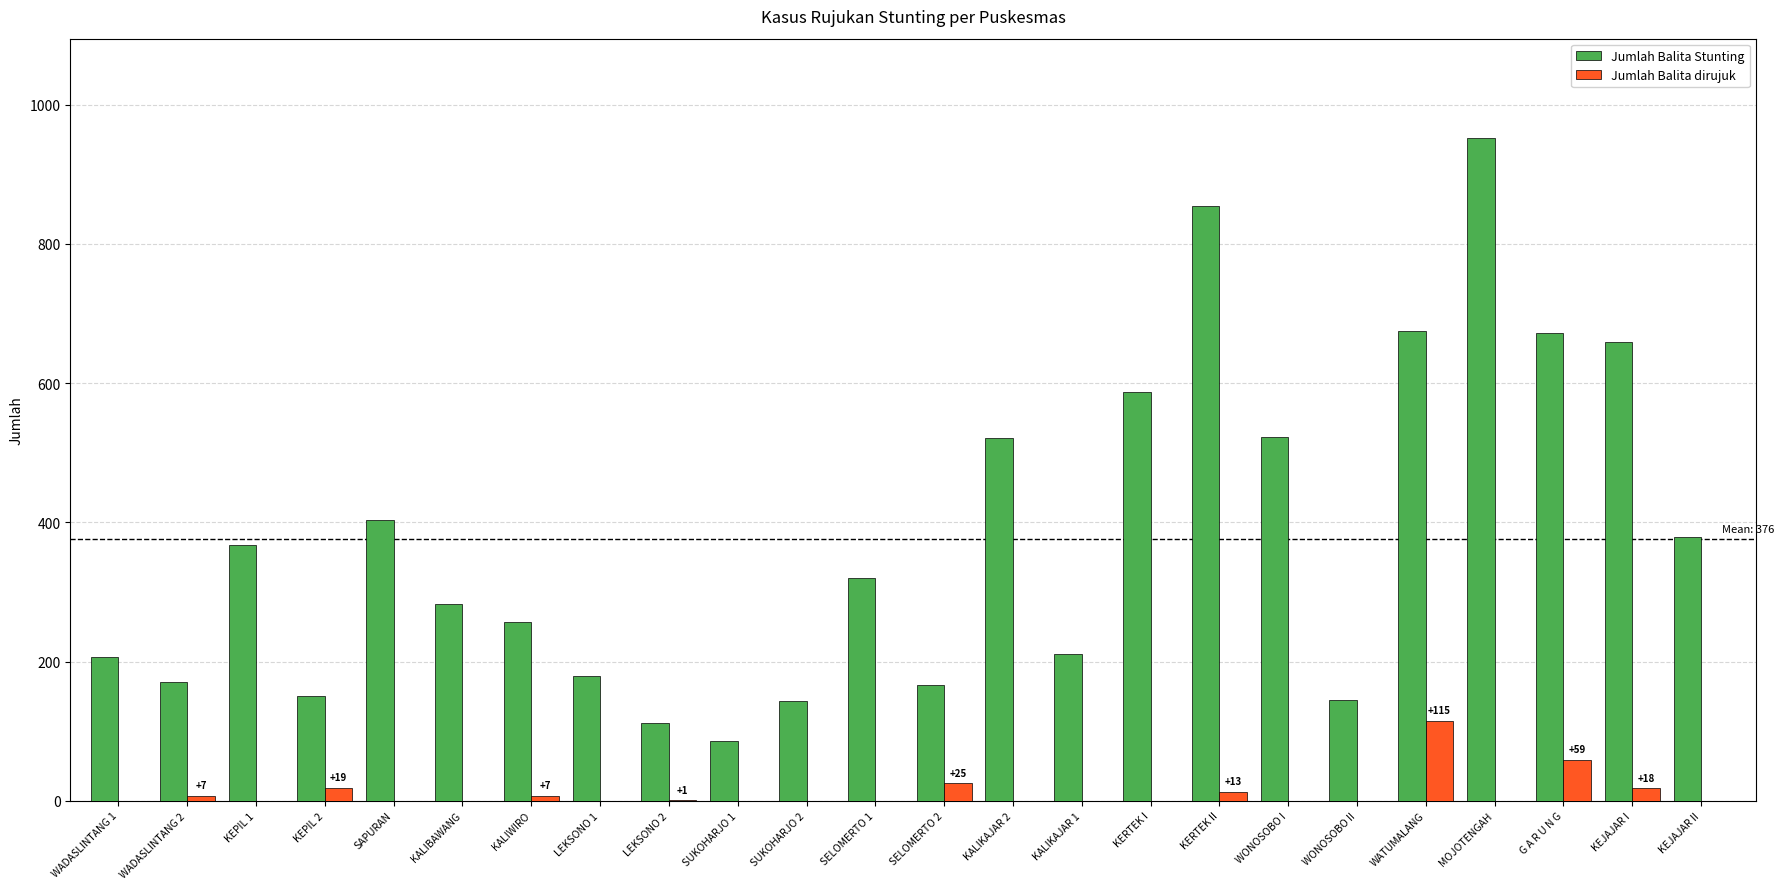

At which label is Jumlah Balita dirujuk closest to 57?

G A R U N G